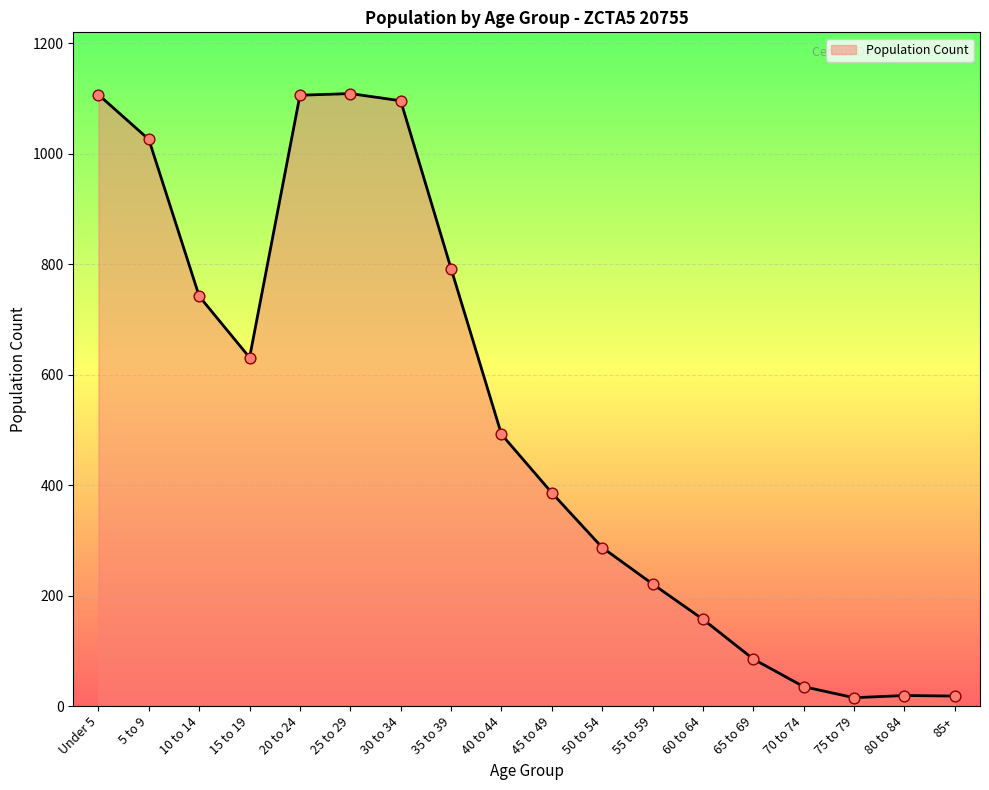

What is the change in value from 15 to 19 to 80 to 84?

-612